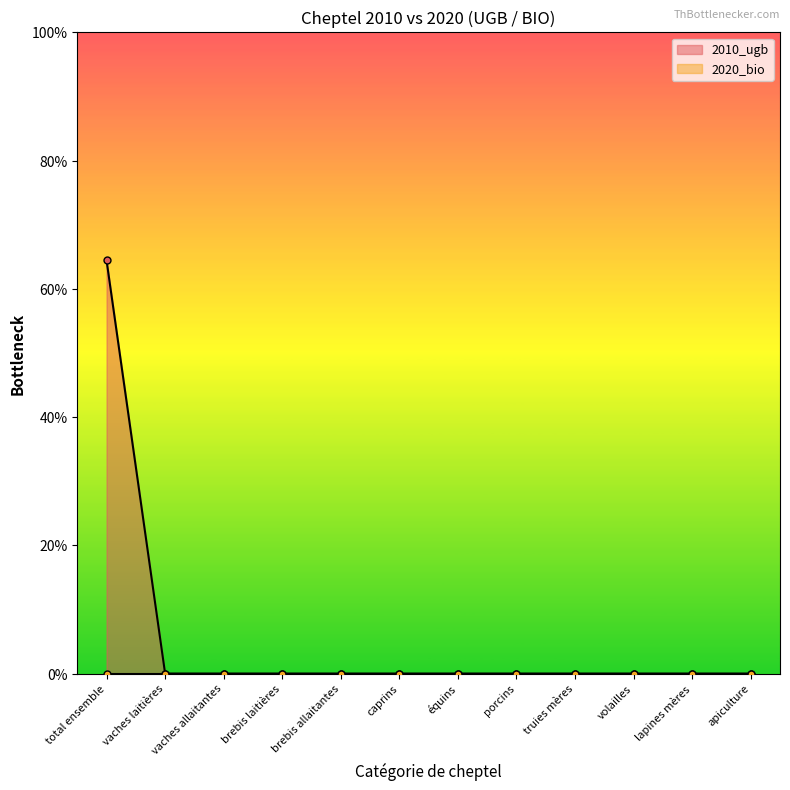

How many data points are above 0?

1